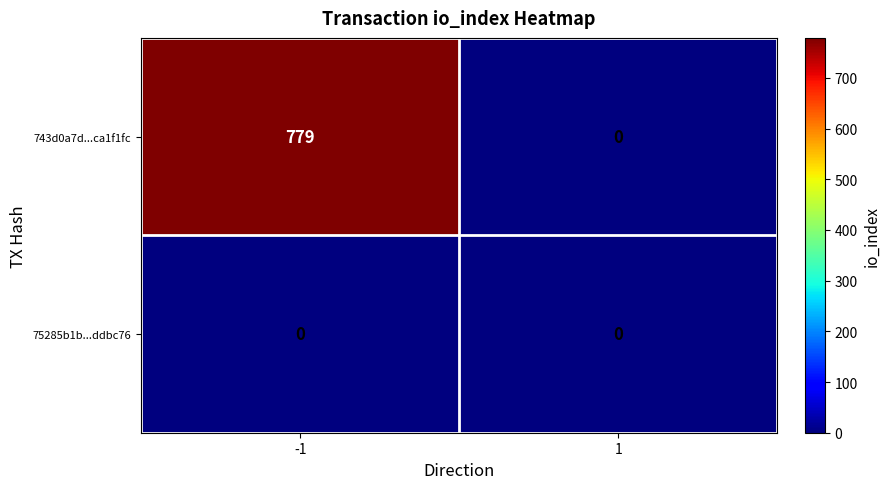

What is the greatest value displayed?

779